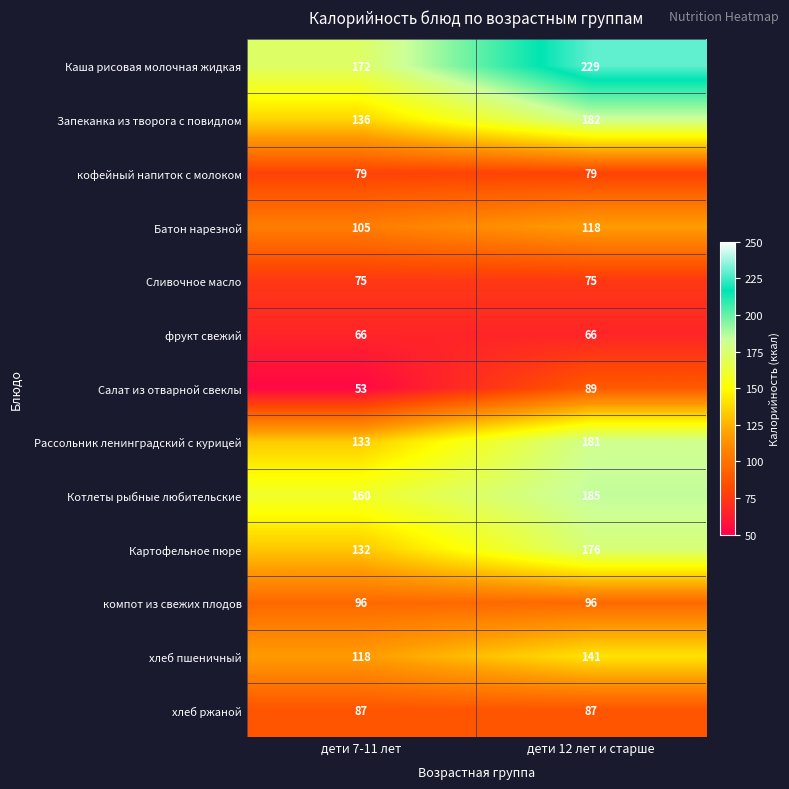

The value of кофейный напиток с молоком at дети 7-11 лет is 79. True or false?

True